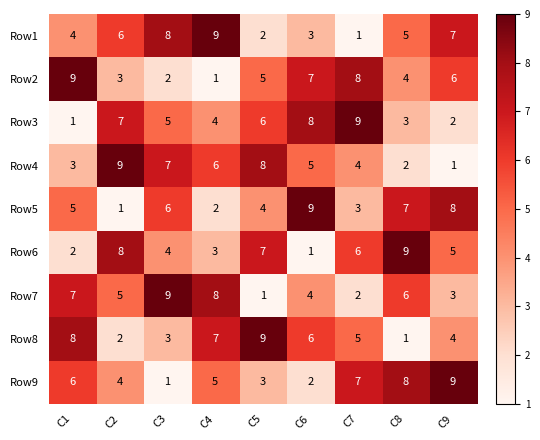

Which series changed the most between C5 and C9?

Row4